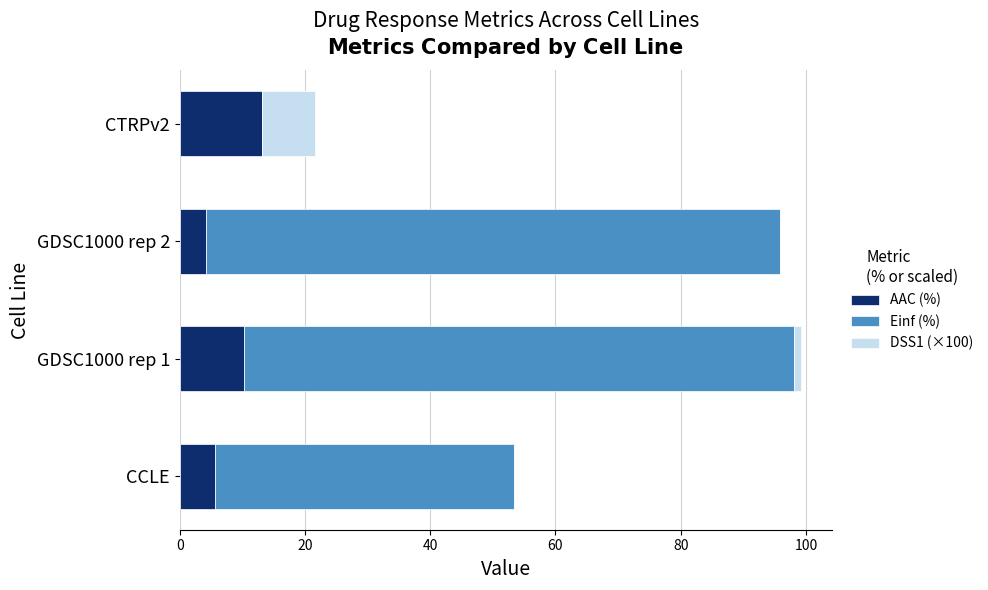

What is the total value across all series at GDSC1000 rep 2?

95.8